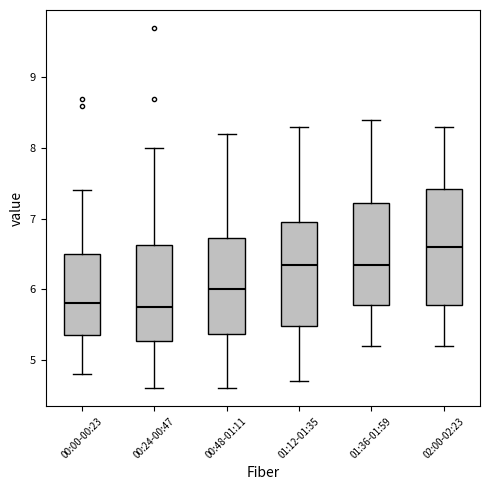

Reading left to right, read every box against the y-axis: the position of its median line, the range the box covers, and the ends of its whiskers. The values are not printed on the chart, so give them approximately, as read against the axis.

00:00-00:23: median 5.8, box 5.4 to 6.5, whiskers 4.8 to 7.4
00:24-00:47: median 5.8, box 5.3 to 6.6, whiskers 4.6 to 8.0
00:48-01:11: median 6.0, box 5.4 to 6.7, whiskers 4.6 to 8.2
01:12-01:35: median 6.4, box 5.5 to 7.0, whiskers 4.7 to 8.3
01:36-01:59: median 6.4, box 5.8 to 7.2, whiskers 5.2 to 8.4
02:00-02:23: median 6.6, box 5.8 to 7.4, whiskers 5.2 to 8.3